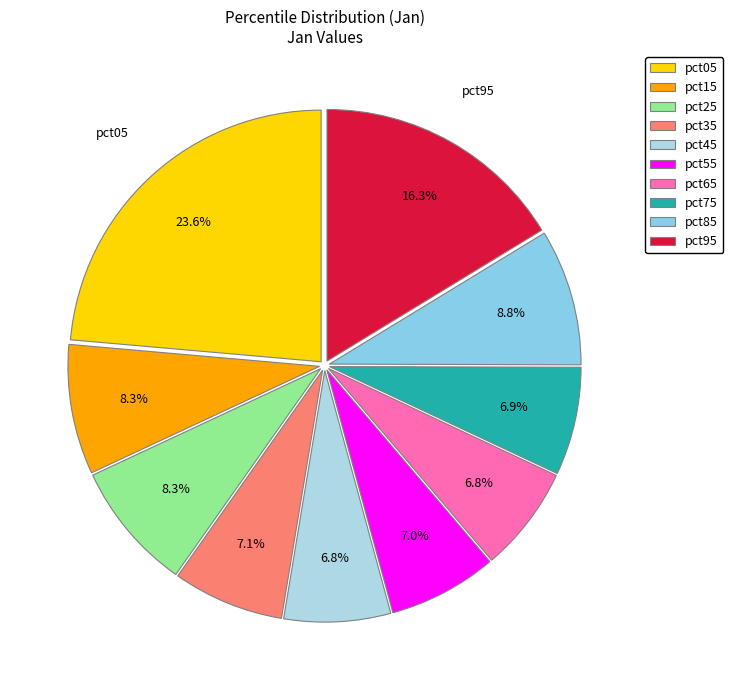

True or false: pct85 accounts for 9% of the total.

True